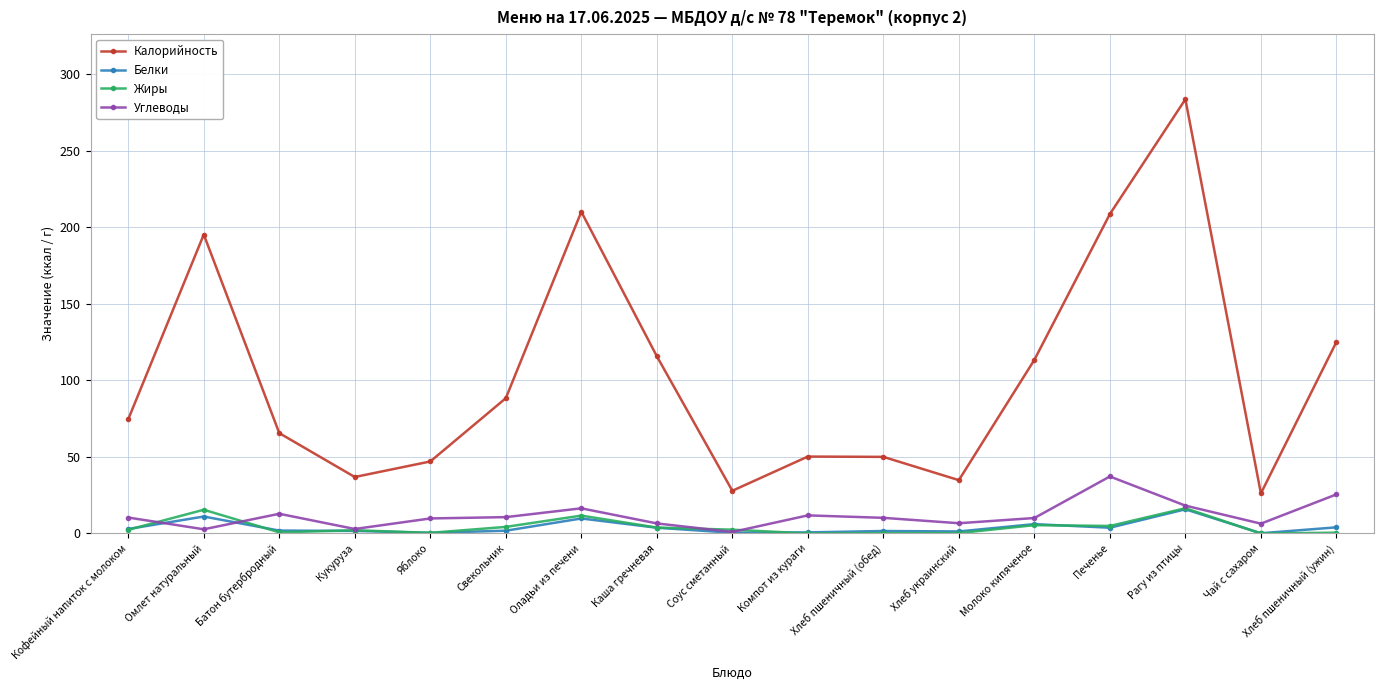

What is the sum of all Калорийность values?

1752.4